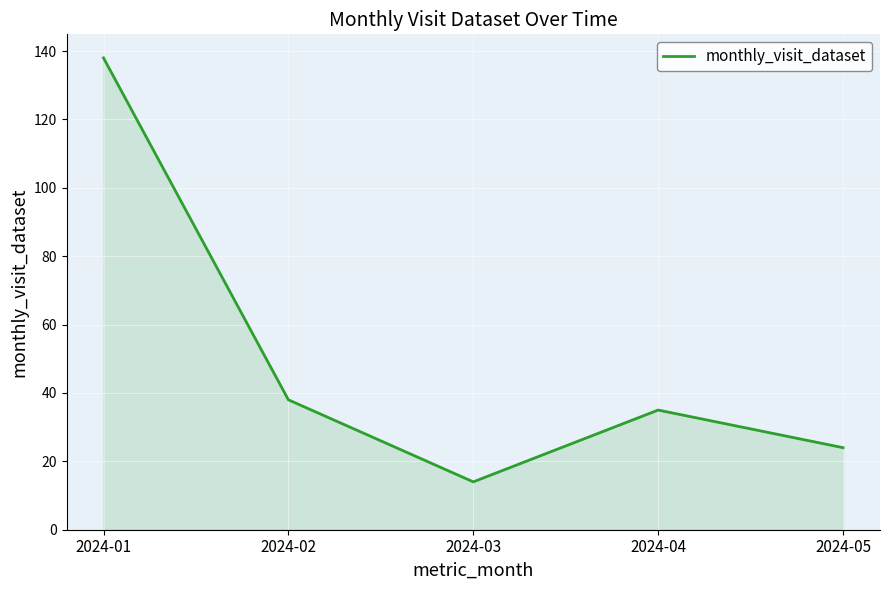

How many categories are shown in the chart?

5